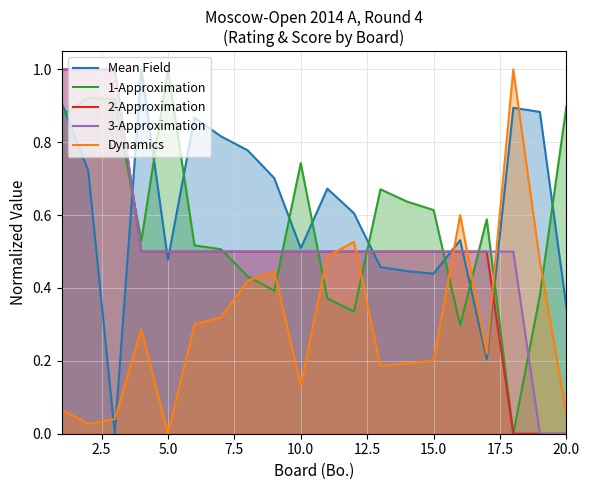

How many values in the Mean Field series exceed 0?

19